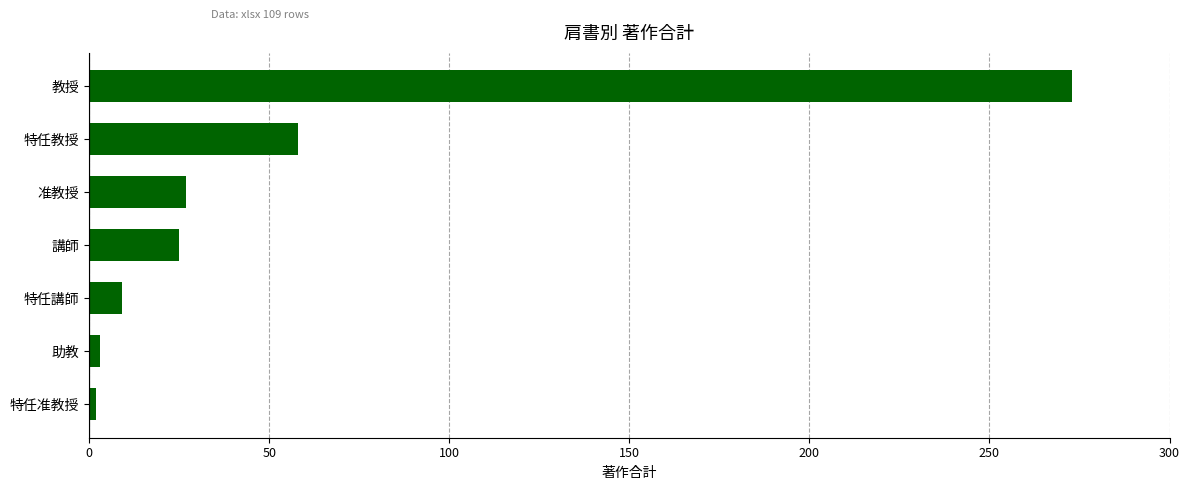

How many bars are there in total?

7